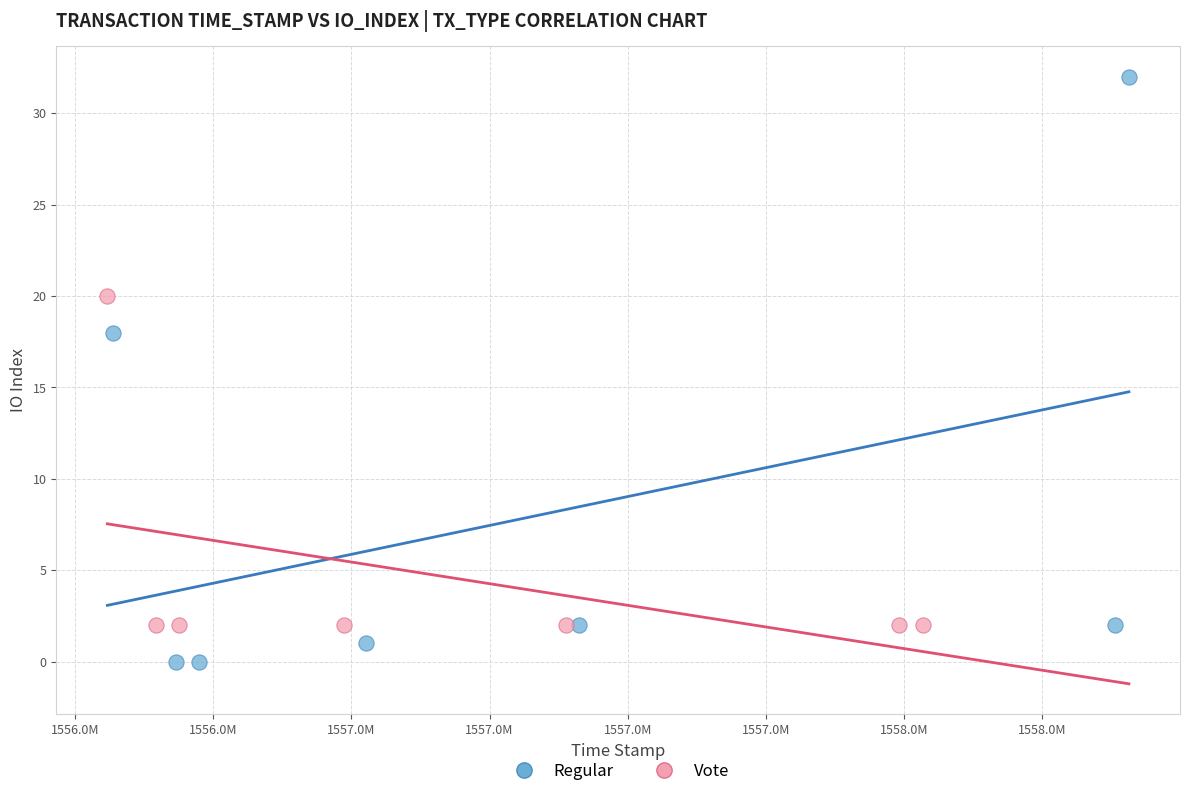

Which series reaches the maximum Y coordinate?

Regular